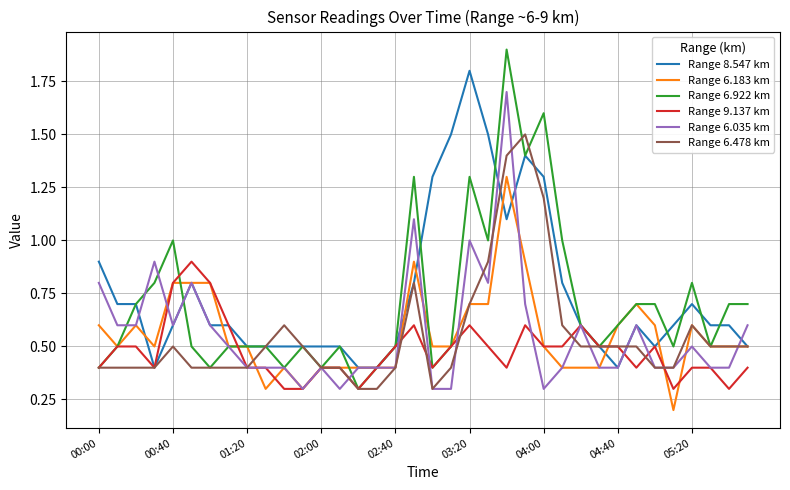

What is the minimum value for Range 9.137 km?

0.3